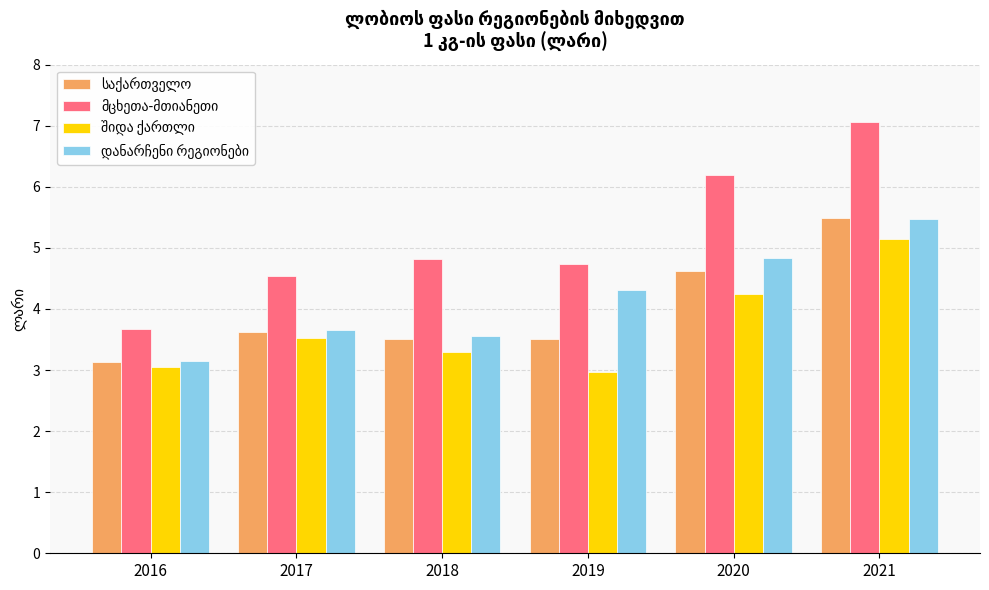

What is the spread (max minus min) of values at 2017?

1.0